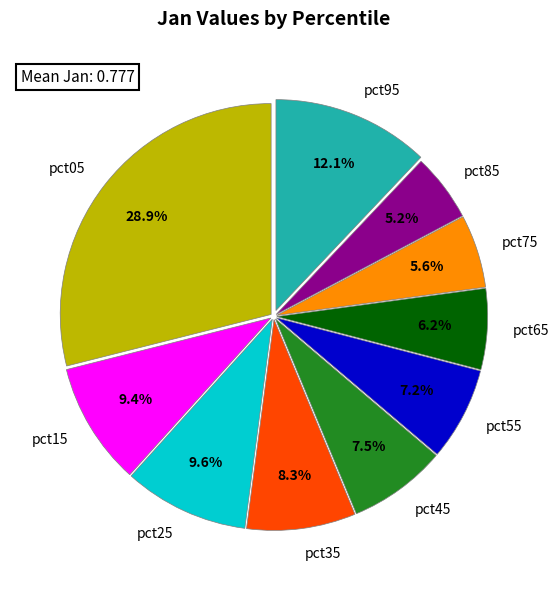

Count the number of slices in the pie.

10